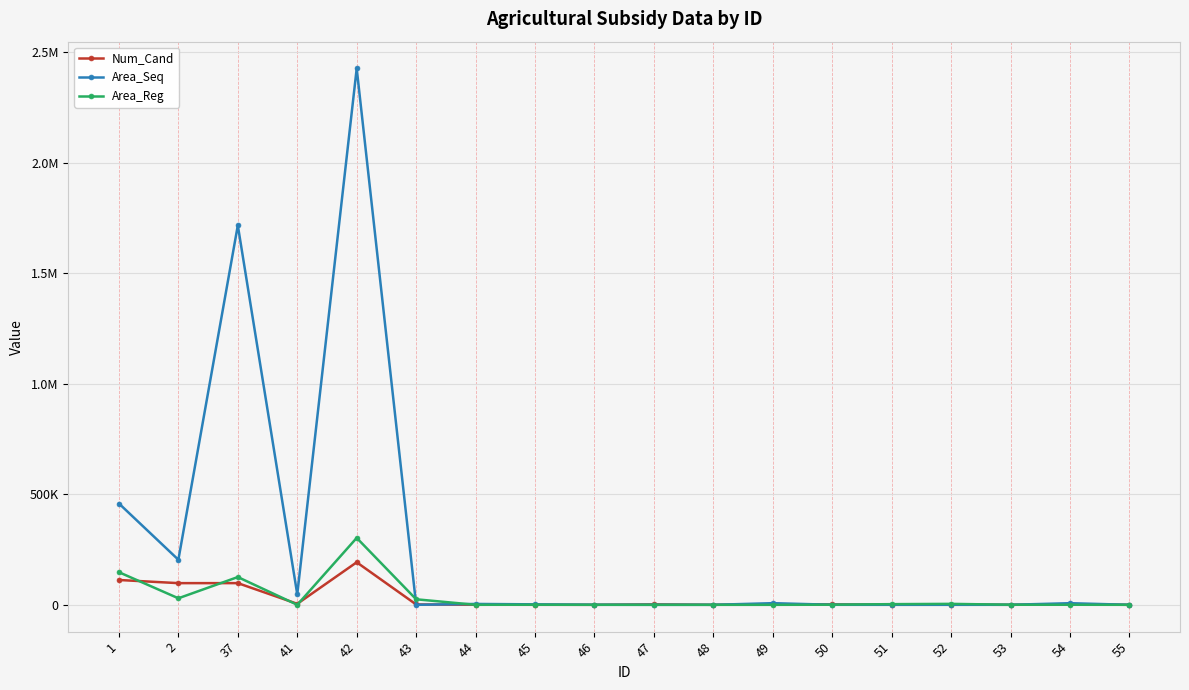

What are all the series names shown in the legend?

Num_Cand, Area_Seq, Area_Reg